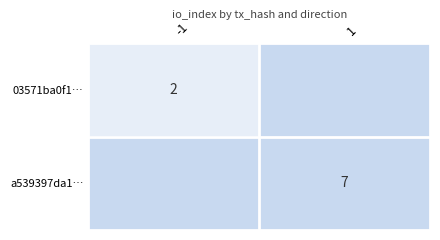

True or false: a539397da1… has a value of 11 at 1.

False